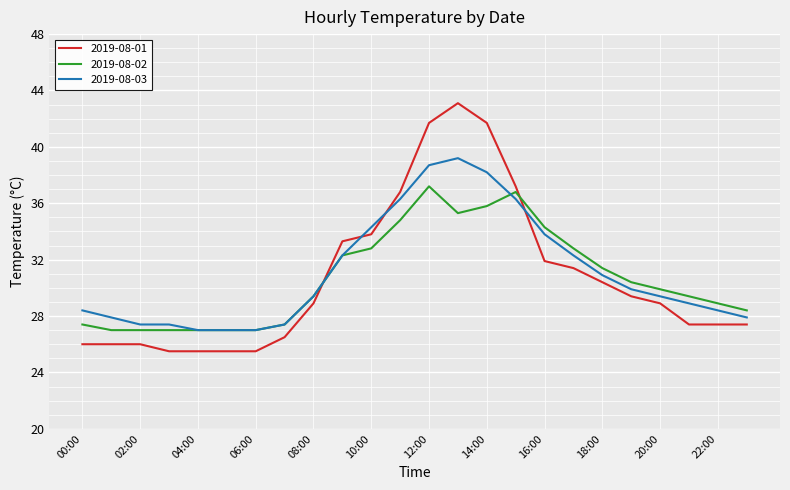

Reading left to right, what are all the values shown in this chart?

2019-08-01: 26.0	26.0	26.0	25.5	25.5	25.5	25.5	26.5	28.9	33.3	33.8	36.8	41.7	43.1	41.7	37.2	31.9	31.4	30.4	29.4	28.9	27.4	27.4	27.4
2019-08-02: 27.4	27.0	27.0	27.0	27.0	27.0	27.0	27.4	29.4	32.3	32.8	34.8	37.2	35.3	35.8	36.8	34.3	32.8	31.4	30.4	29.9	29.4	28.9	28.4
2019-08-03: 28.4	27.9	27.4	27.4	27.0	27.0	27.0	27.4	29.4	32.3	34.3	36.3	38.7	39.2	38.2	36.3	33.8	32.3	30.9	29.9	29.4	28.9	28.4	27.9